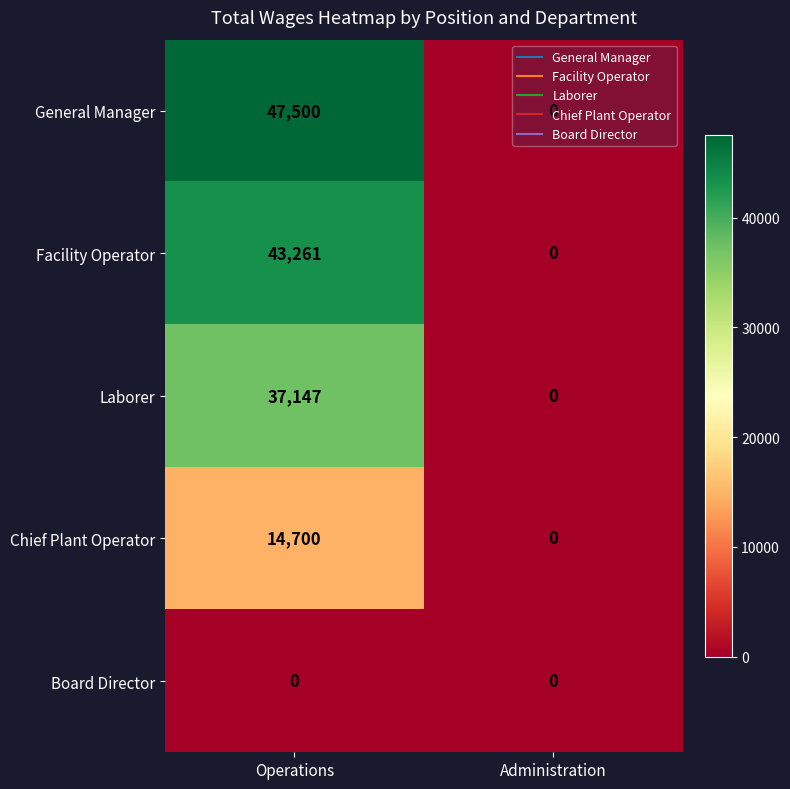

List the labels in order of Chief Plant Operator value, smallest first.

Administration, Operations